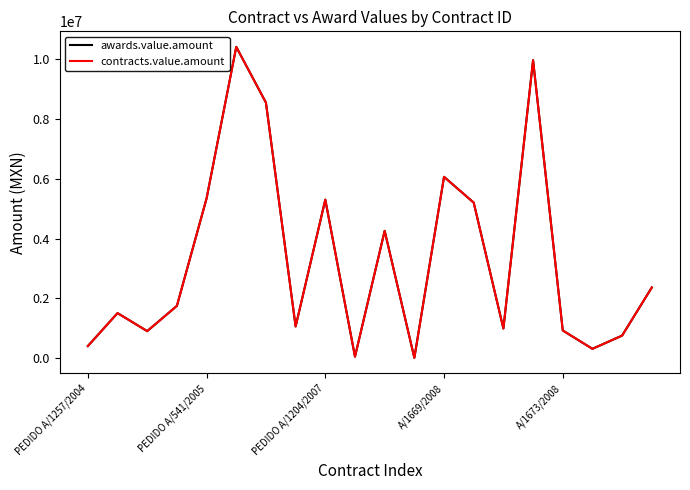

Does the chart display data point markers on the line(s)?

No